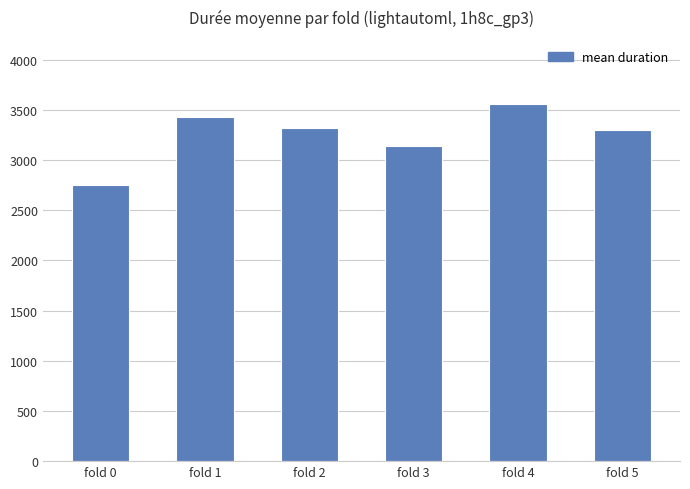

Reading right to left, extract all data points from this chart.

fold 5=3302.4	fold 4=3556.6	fold 3=3140.1	fold 2=3324.0	fold 1=3427.3	fold 0=2754.9